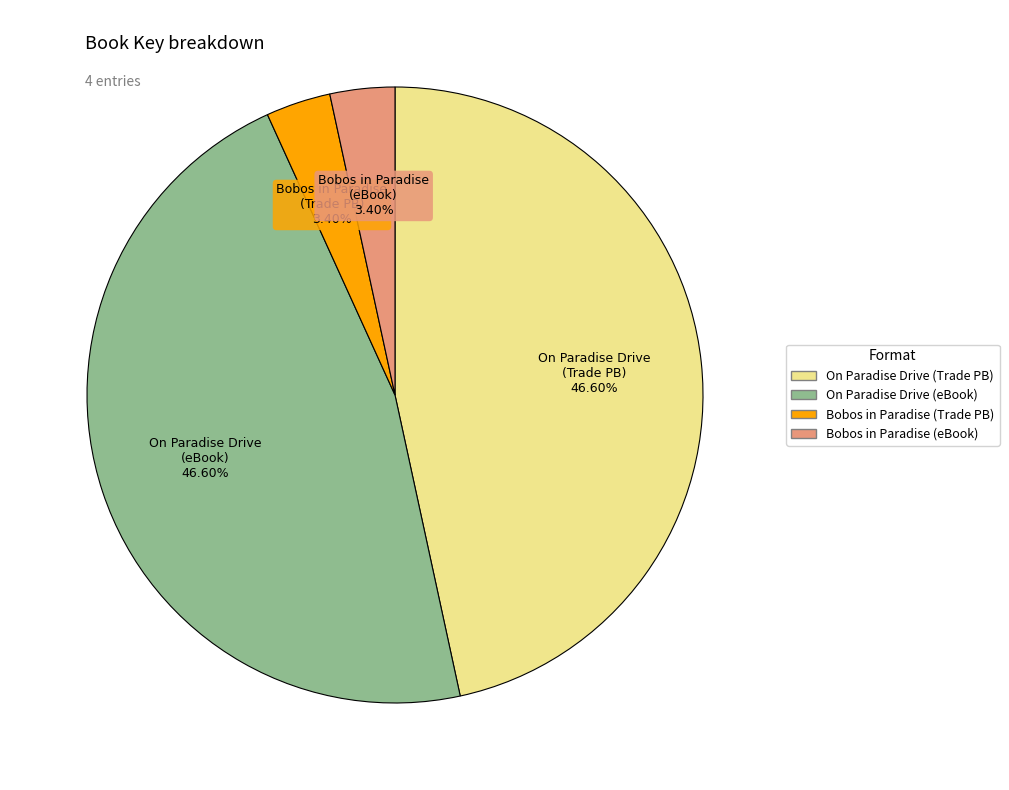

How many segments does this pie chart have?

4